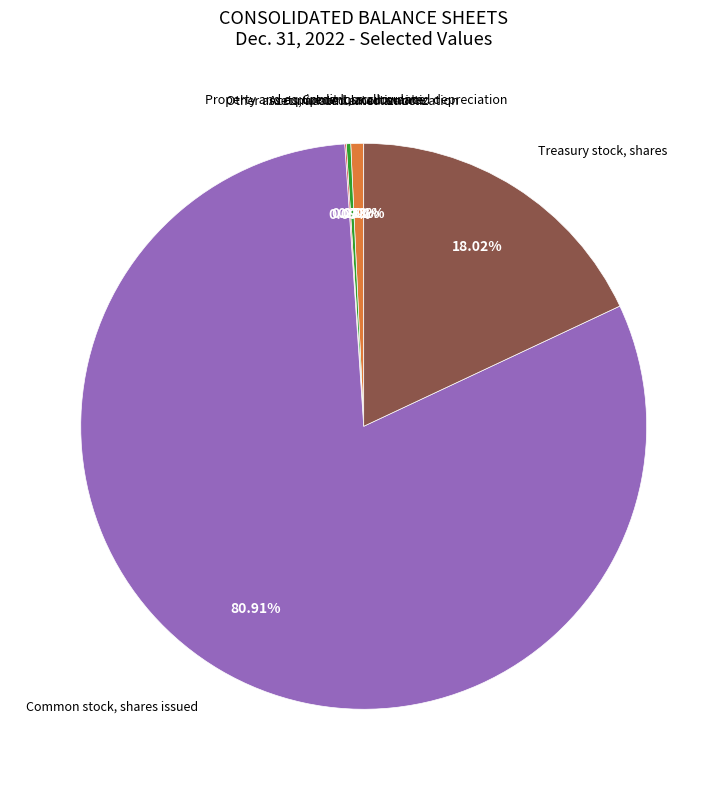

Is it true that Common stock, shares issued is 81% of the pie?

True